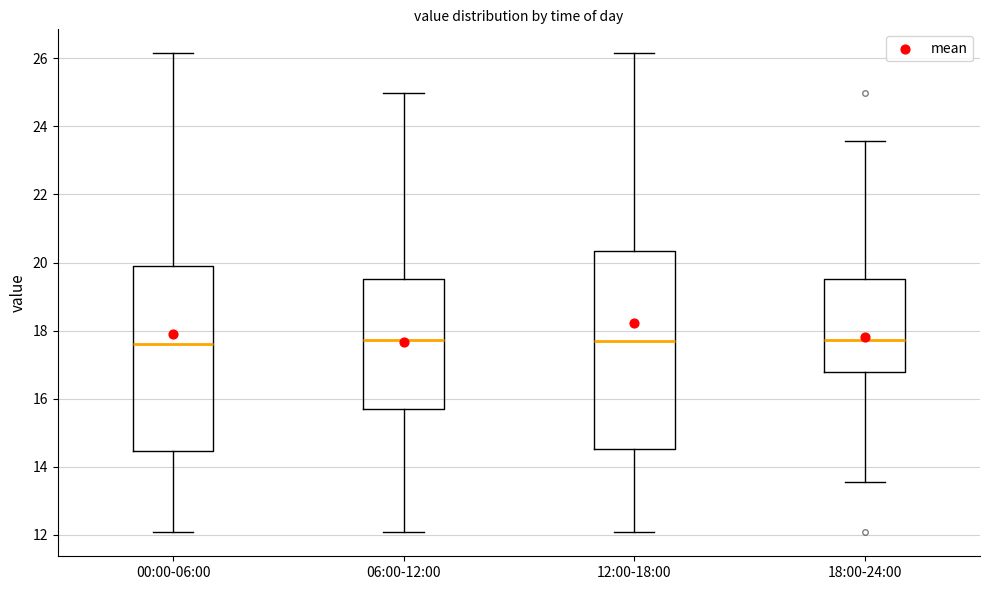

Where does the lower whisker of the box for 18:00-24:00 end on the y-axis? The values are not printed on the chart, so give them approximately, as read against the axis.

13.6